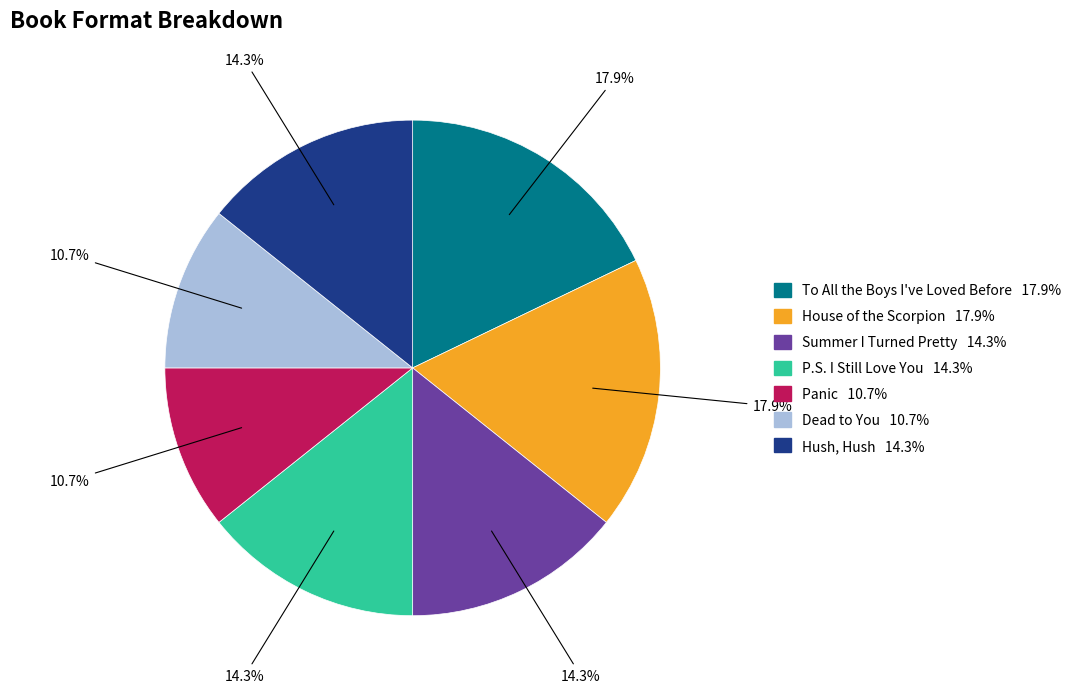

How many segments does this pie chart have?

7